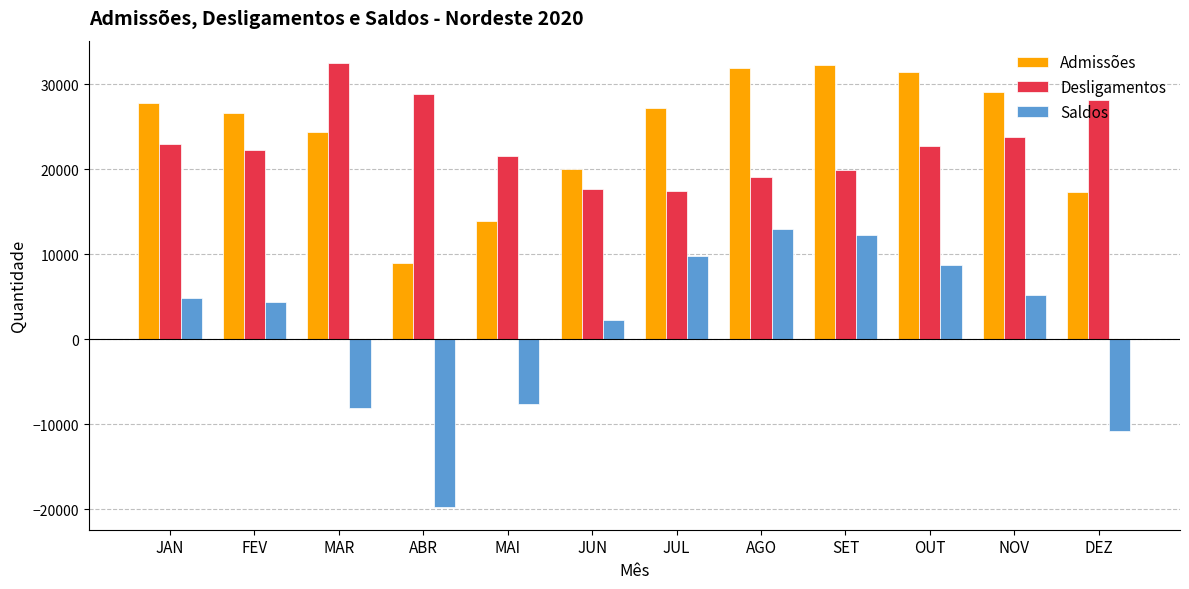

What is the minimum value shown in the chart?

-19784